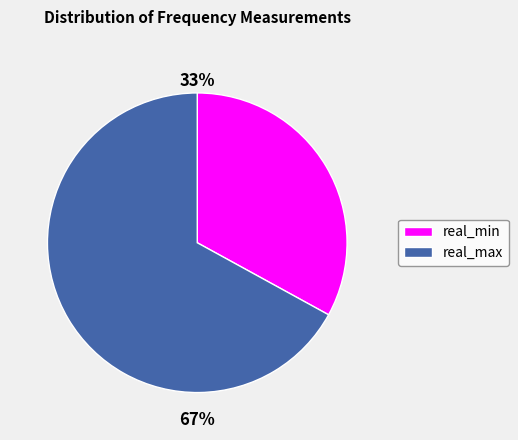

Combined, do real_min and real_max account for over 50%?

Yes